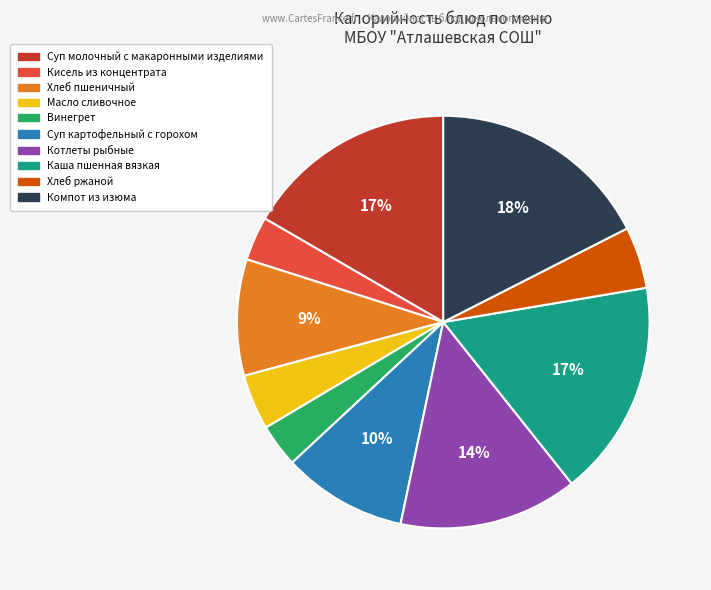

The Масло сливочное slice represents 4% of the pie. True or false?

True